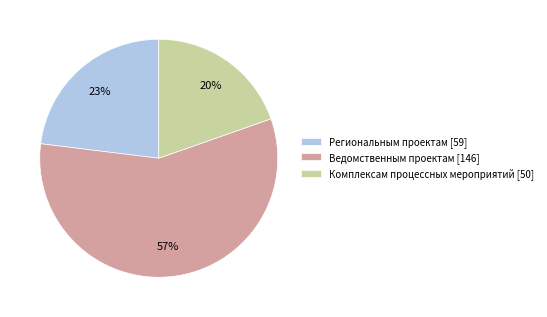

Rank the categories by value from highest to lowest.

Ведомственным проектам, Региональным проектам, Комплексам процессных мероприятий